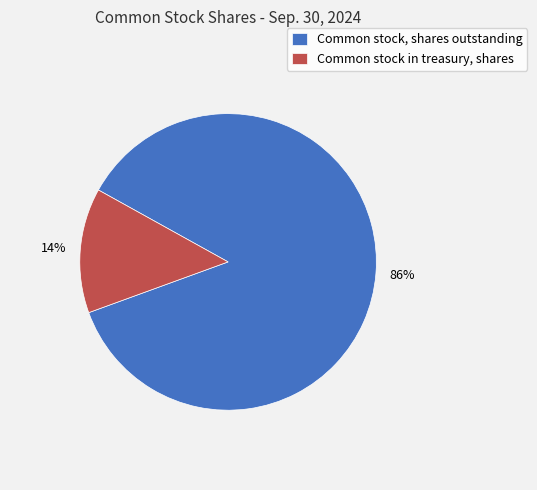

Which category has the smallest portion of the pie?

Common stock in treasury, shares